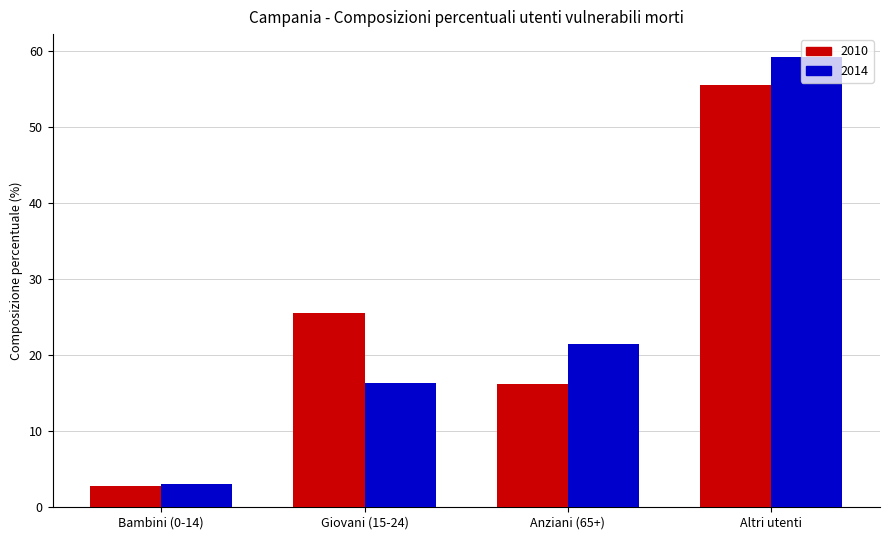

What is the minimum value shown in the chart?

2.8